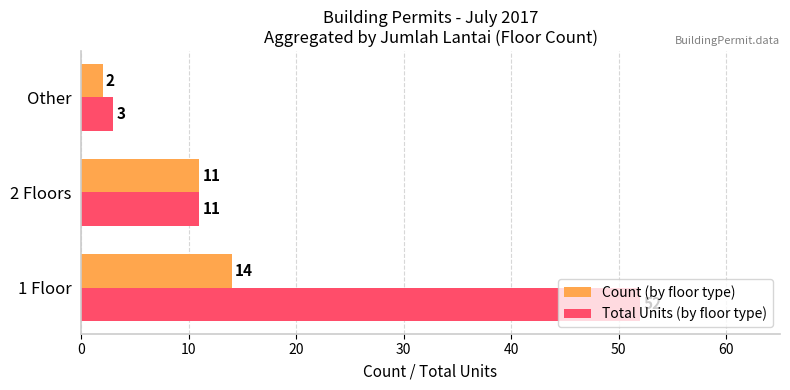

Which series has the largest range (max minus min)?

Total Units (by floor type)